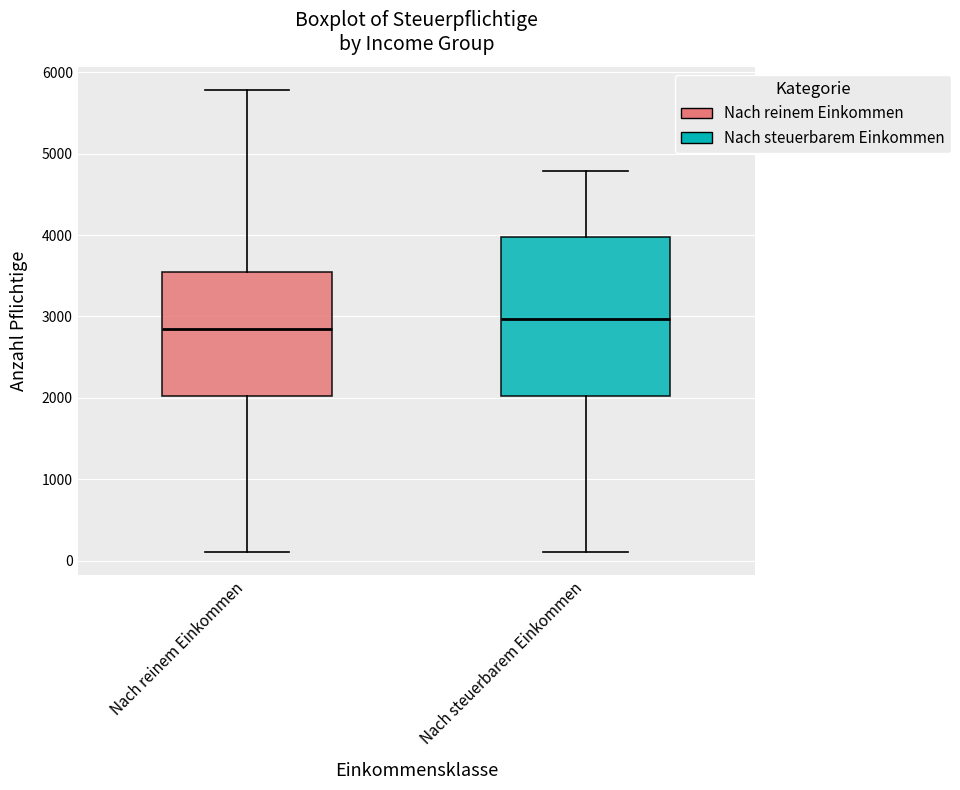

Reading left to right, transcribe this box plot: for each box, give where its median line is, the range the box spans, and where its two whiskers end, as read against the y-axis. The values are not printed on the chart, so give them approximately, as read against the axis.

Nach reinem Einkommen: median 2800, box 2000 to 3500, whiskers 100 to 5800
Nach steuerbarem Einkommen: median 3000, box 2000 to 4000, whiskers 100 to 4800